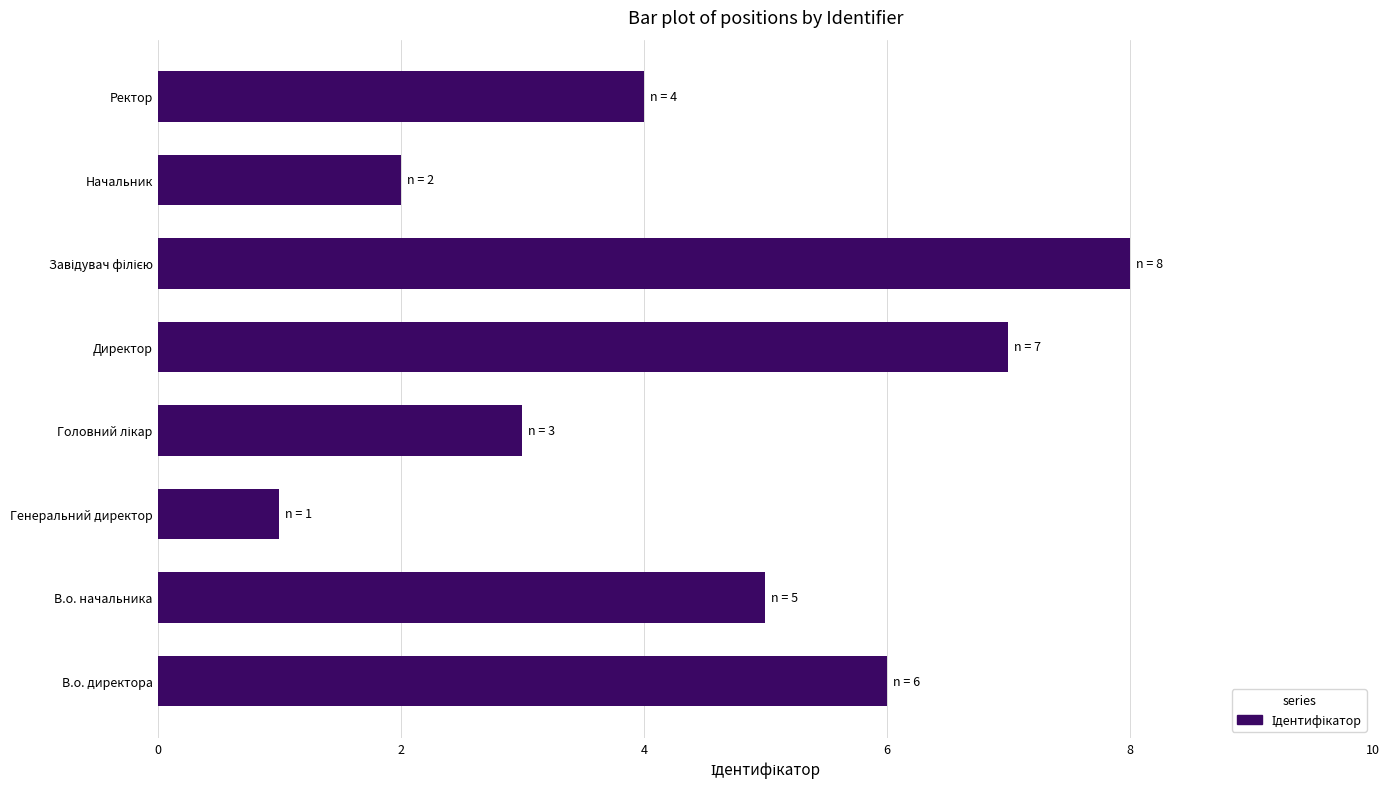

What is the difference between the maximum and minimum values?

7